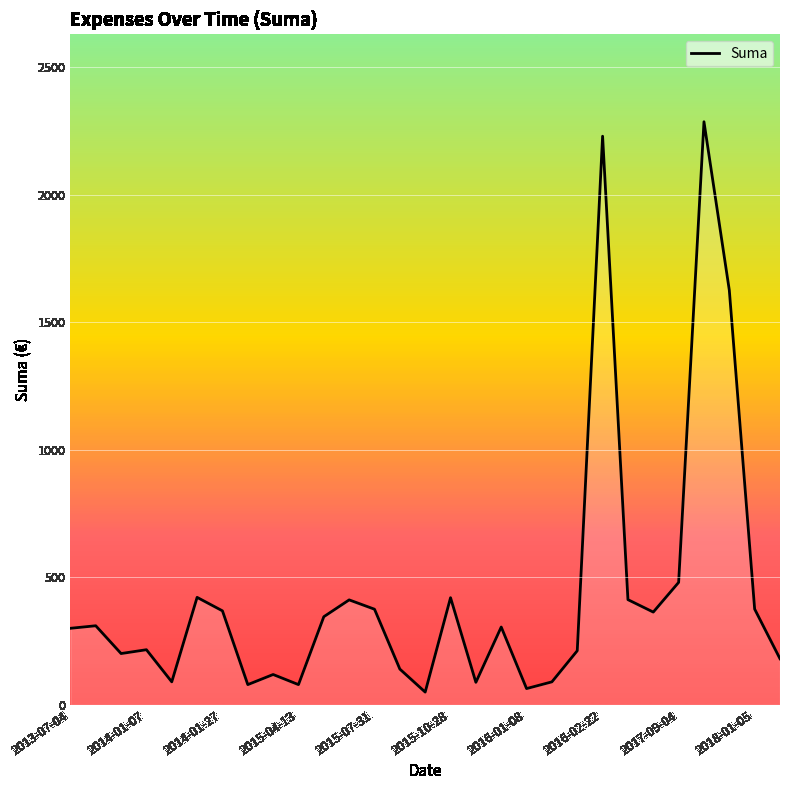

What is the greatest value displayed?

2286.8